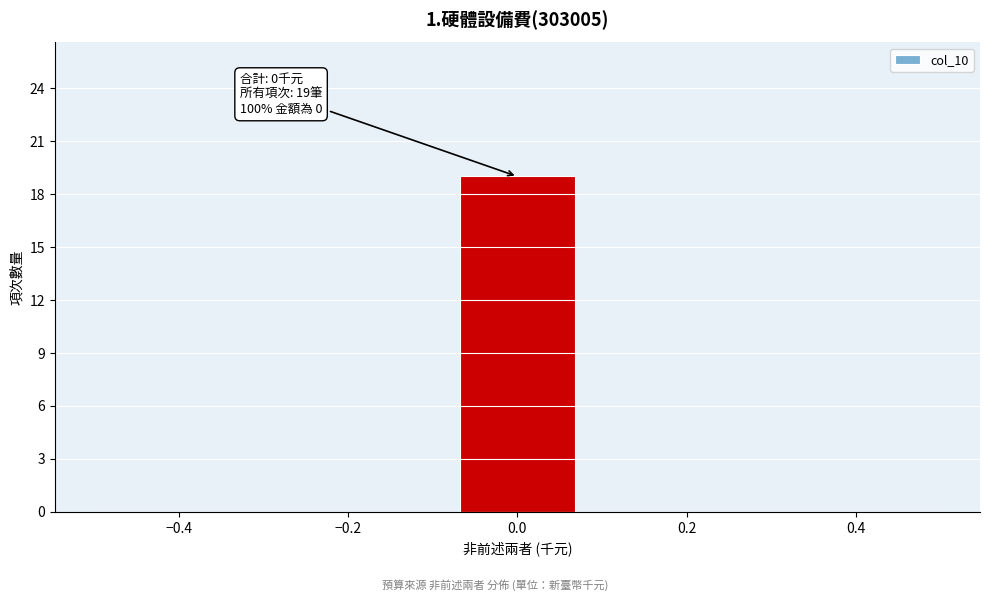

Which range on the x-axis has the tallest bar?

-0.08 to 0.08